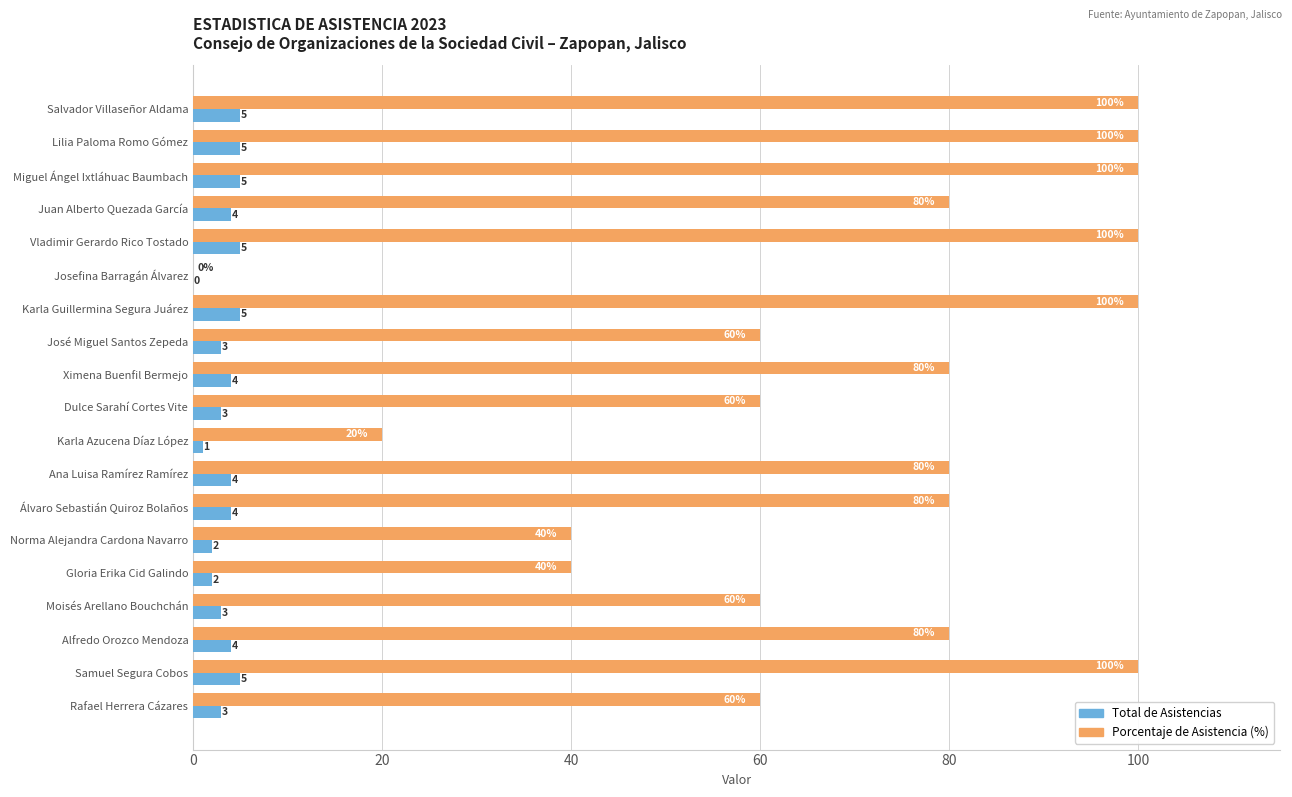

What is the sum of the Total de Asistencias values at Miguel Ángel Ixtláhuac Baumbach and Vladimir Gerardo Rico Tostado?

10